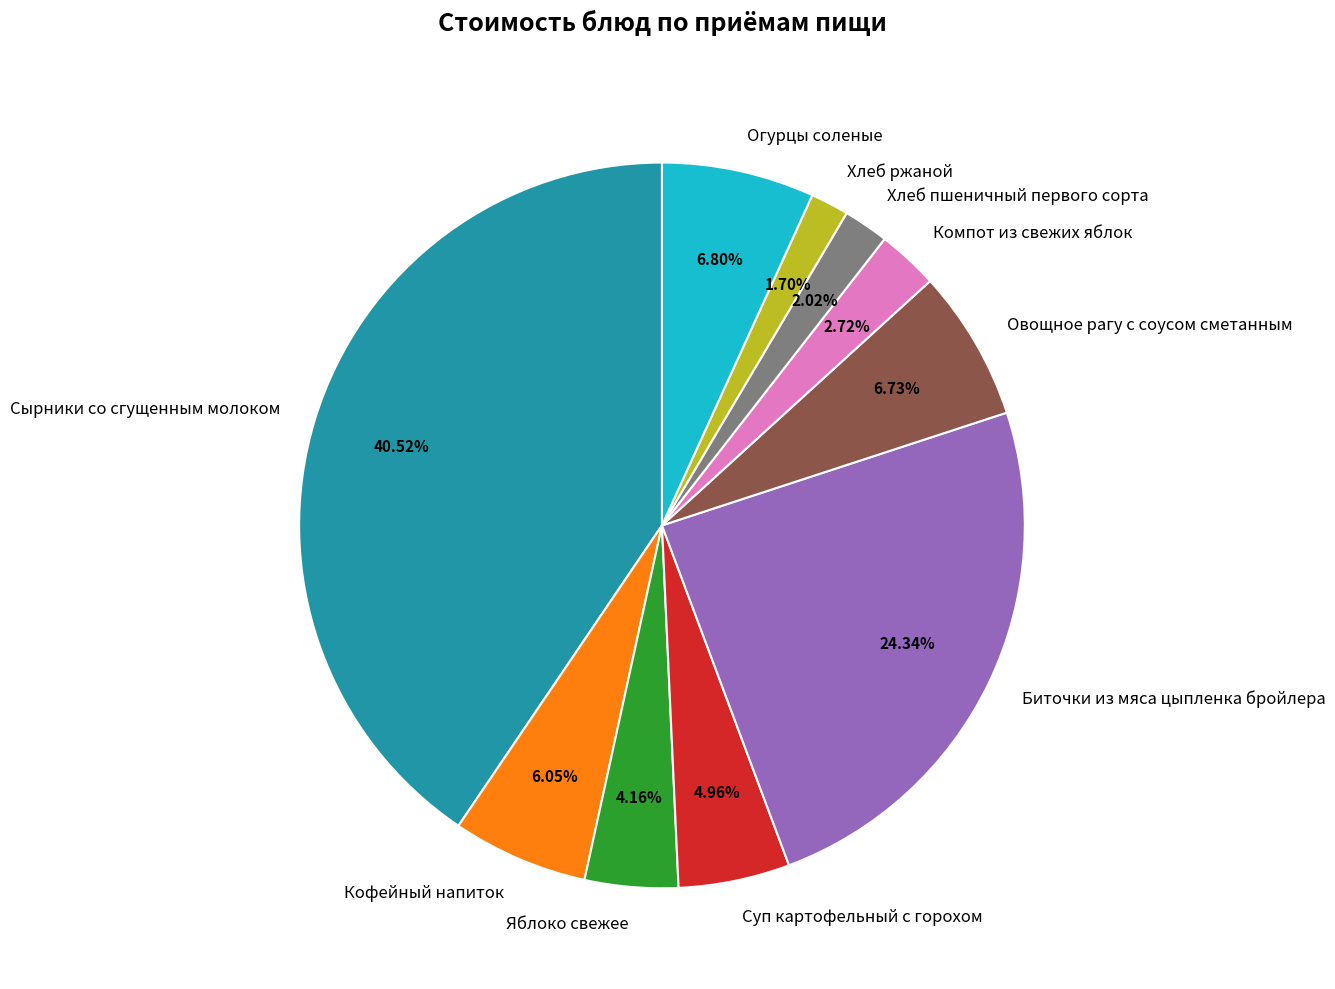

How many slices are in this pie chart?

10